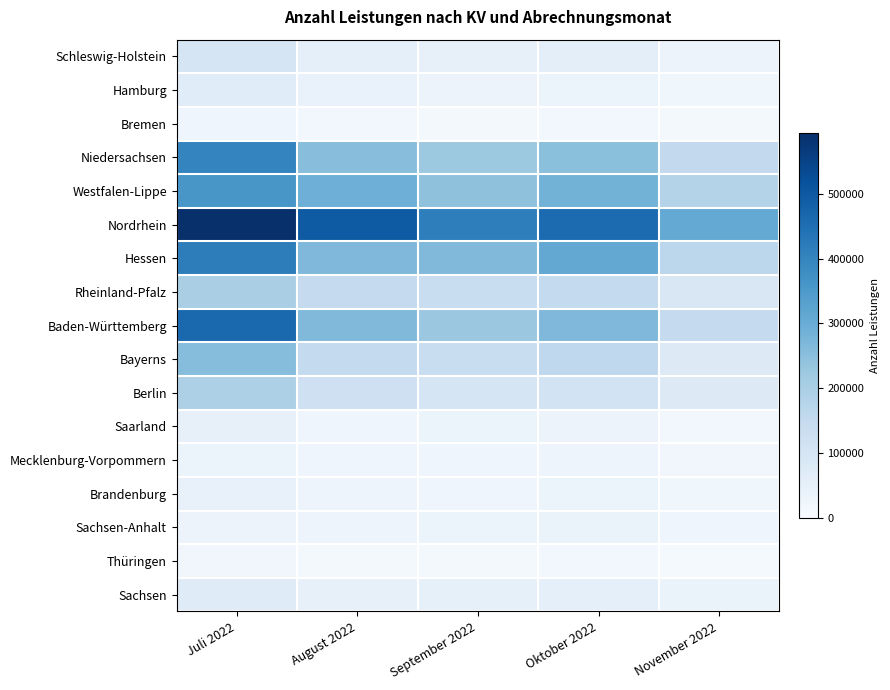

Reading left to right, list all the values displayed in this chart.

Schleswig-Holstein: Juli 2022=99976	August 2022=55134	September 2022=48632	Oktober 2022=56781	November 2022=33207
Hamburg: Juli 2022=68483	August 2022=39804	September 2022=33421	Oktober 2022=34969	November 2022=22956
Bremen: Juli 2022=23898	August 2022=15411	September 2022=12231	Oktober 2022=15848	November 2022=10916
Niedersachsen: Juli 2022=399692	August 2022=254104	September 2022=224904	Oktober 2022=249969	November 2022=154377
Westfalen-Lippe: Juli 2022=358641	August 2022=294360	September 2022=243861	Oktober 2022=283275	November 2022=183166
Nordrhein: Juli 2022=593728	August 2022=494189	September 2022=414686	Oktober 2022=459209	November 2022=308526
Hessen: Juli 2022=415948	August 2022=268475	September 2022=266225	Oktober 2022=312116	November 2022=165545
Rheinland-Pfalz: Juli 2022=200425	August 2022=150166	September 2022=138865	Oktober 2022=152678	November 2022=90432
Baden-Württemberg: Juli 2022=465453	August 2022=264481	September 2022=227130	Oktober 2022=267367	November 2022=148988
Bayerns: Juli 2022=257395	August 2022=152771	September 2022=137975	Oktober 2022=159939	November 2022=75643
Berlin: Juli 2022=193391	August 2022=124751	September 2022=97533	Oktober 2022=111122	November 2022=78673
Saarland: Juli 2022=48403	August 2022=27830	September 2022=36146	Oktober 2022=33387	November 2022=16716
Mecklenburg-Vorpommern: Juli 2022=35509	August 2022=24330	September 2022=25691	Oktober 2022=28668	November 2022=18939
Brandenburg: Juli 2022=43468	August 2022=29437	September 2022=26808	Oktober 2022=36807	November 2022=21728
Sachsen-Anhalt: Juli 2022=33007	August 2022=30080	September 2022=32373	Oktober 2022=37727	November 2022=27686
Thüringen: Juli 2022=20629	August 2022=13374	September 2022=13322	Oktober 2022=16874	November 2022=8827
Sachsen: Juli 2022=70850	August 2022=47917	September 2022=49866	Oktober 2022=55314	November 2022=38472